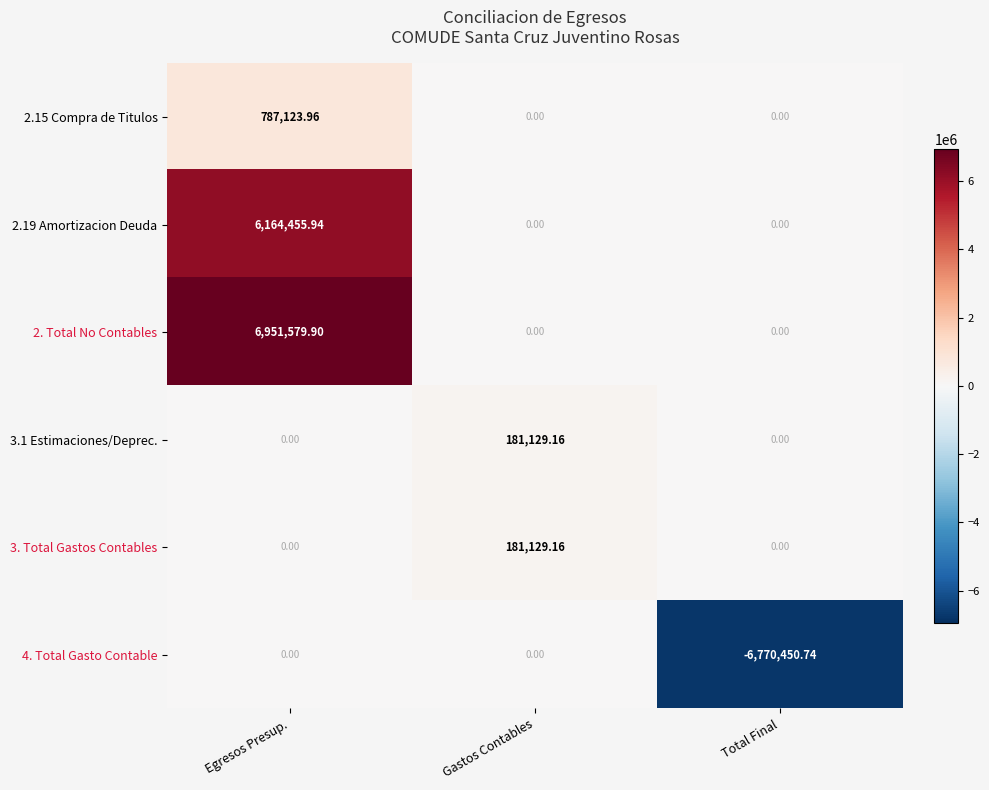

Which series changed the most between Gastos Contables and Total Final?

4. Total Gasto Contable